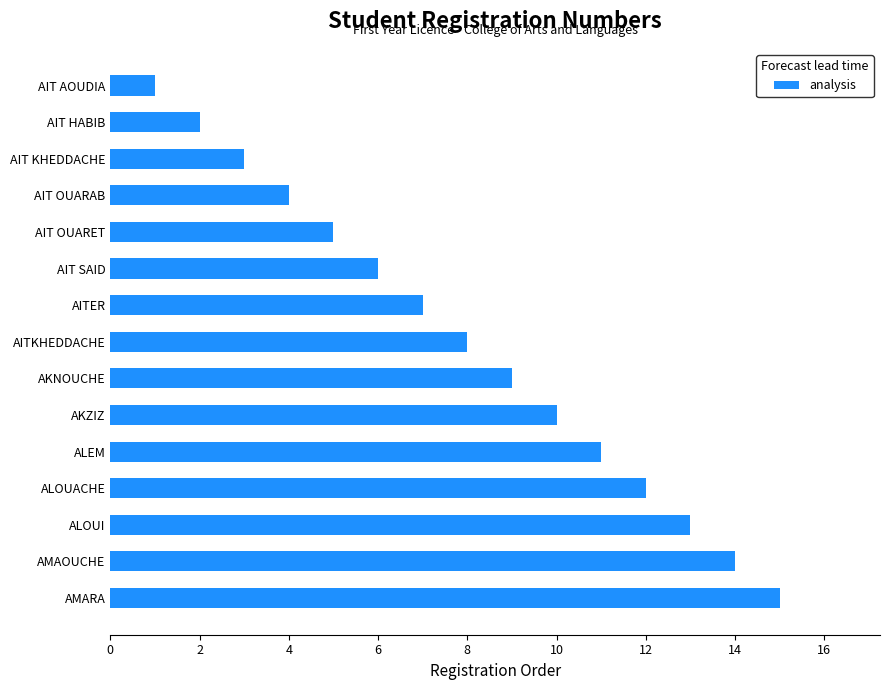

What is the difference between the values at ALOUI and AITER?

6